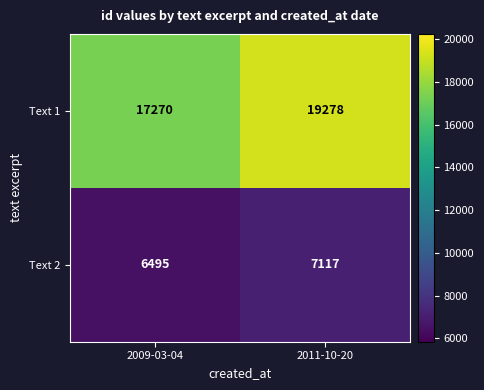

The Text 1 series shows 6314 at 2009-03-04. True or false?

False